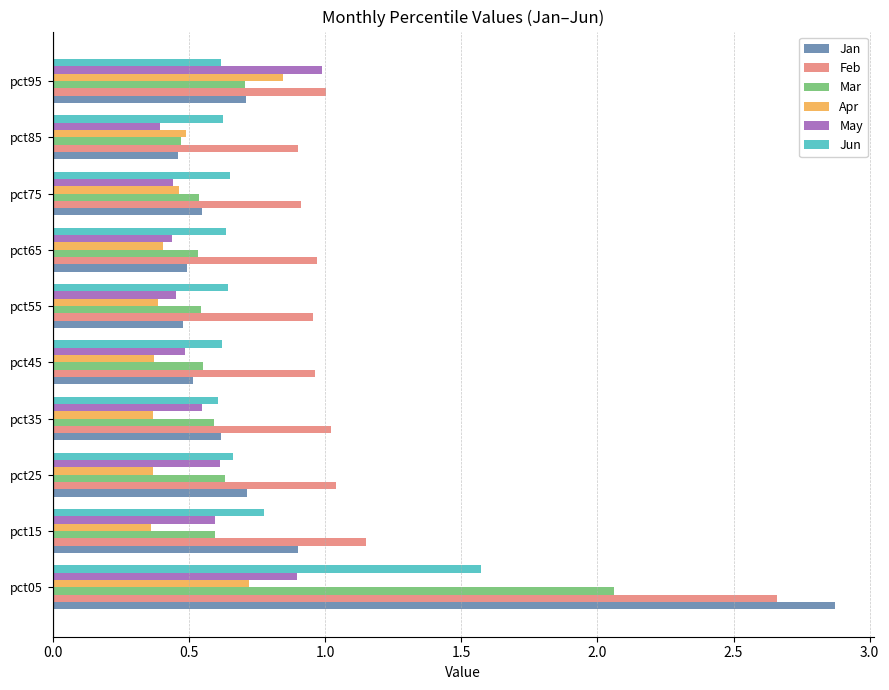

What is the sum of the May values at pct45 and pct85?

0.9